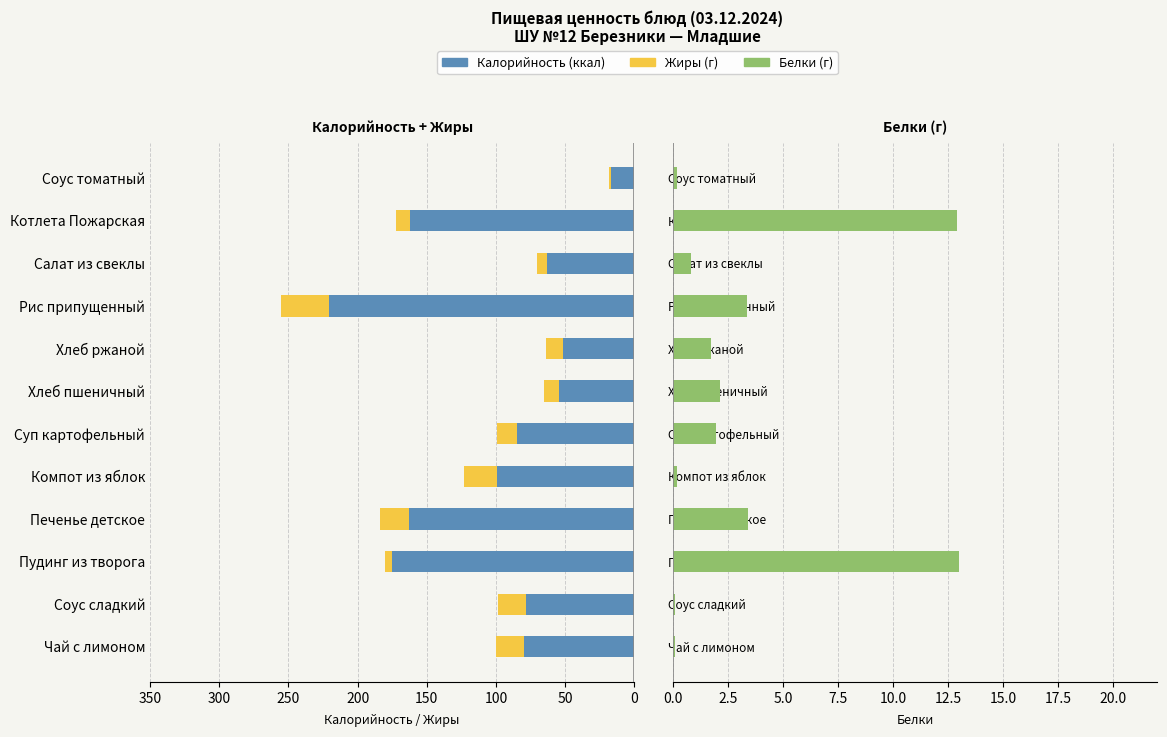

What is the average value of the Белки series?

3.3